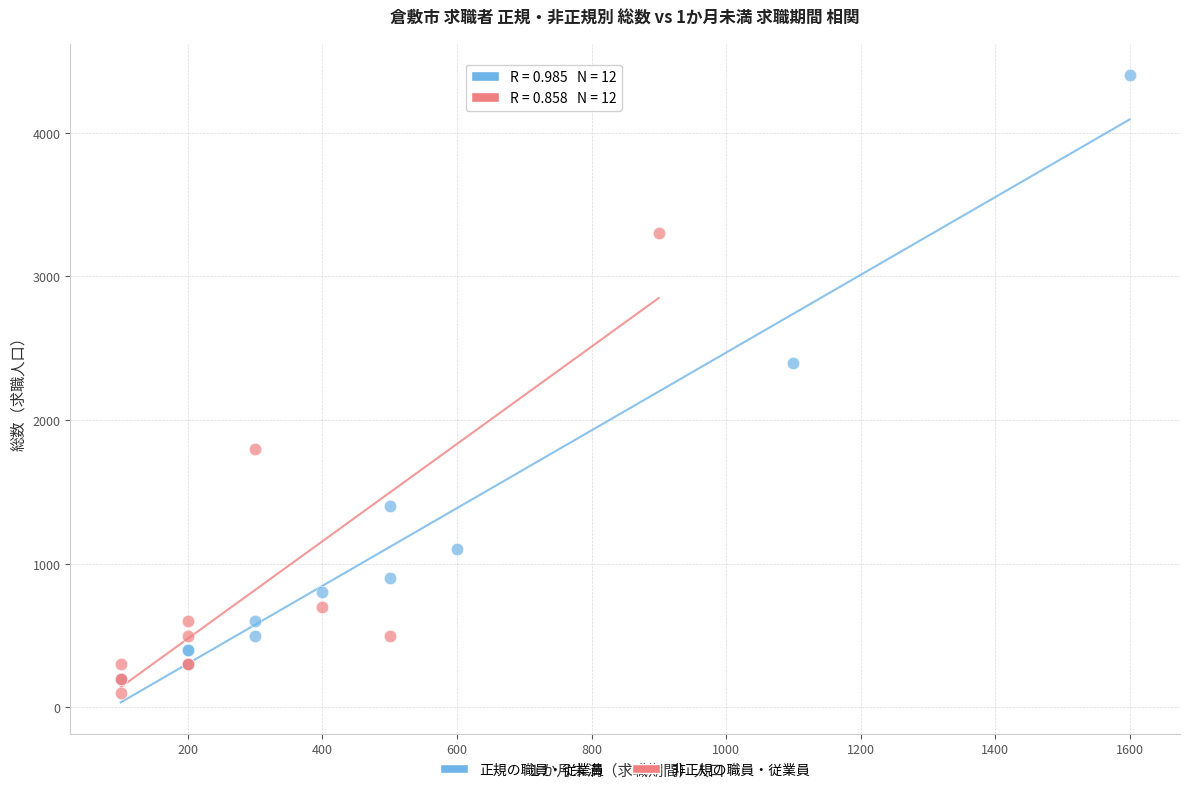

What are all the series names shown in the legend?

正規の職員・従業員, 非正規の職員・従業員